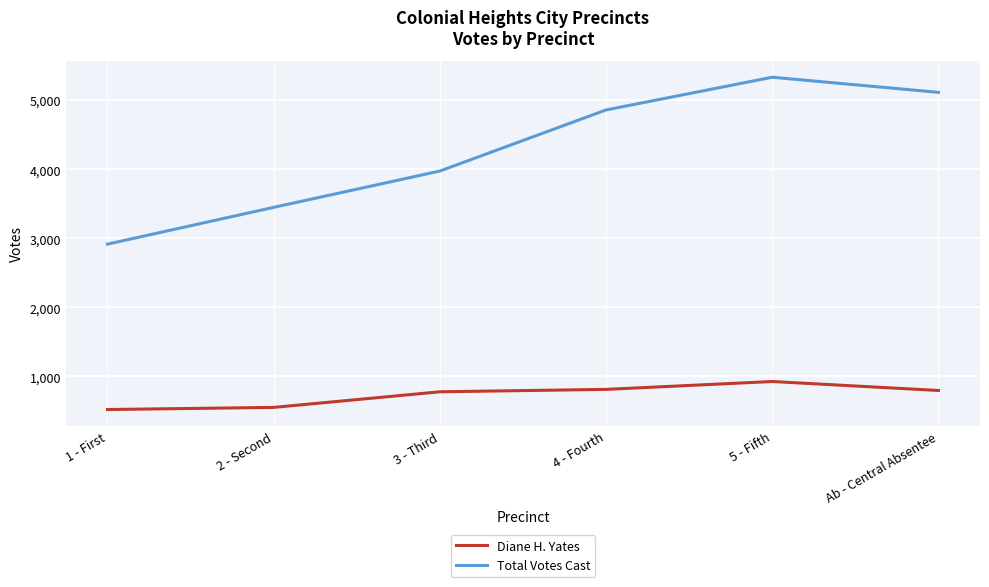

Is the value of Diane H. Yates at 1 - First greater than the value of Total Votes Cast at Ab - Central Absentee?

No